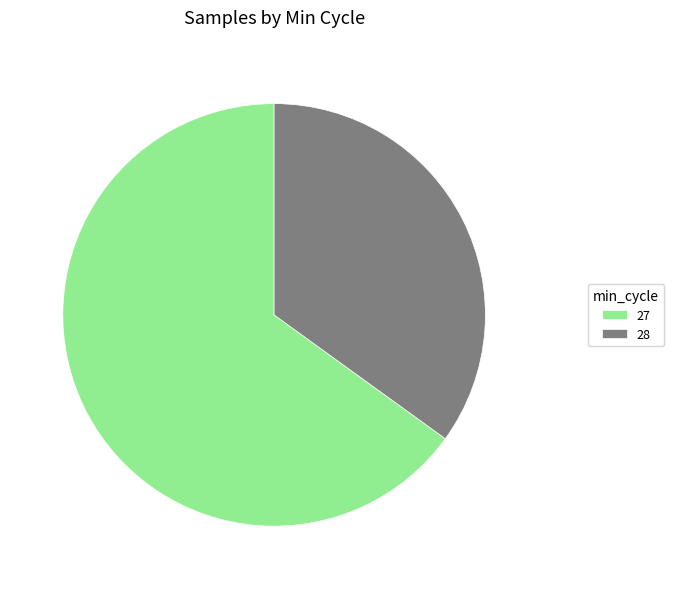

Rank the categories by value from lowest to highest.

28, 27